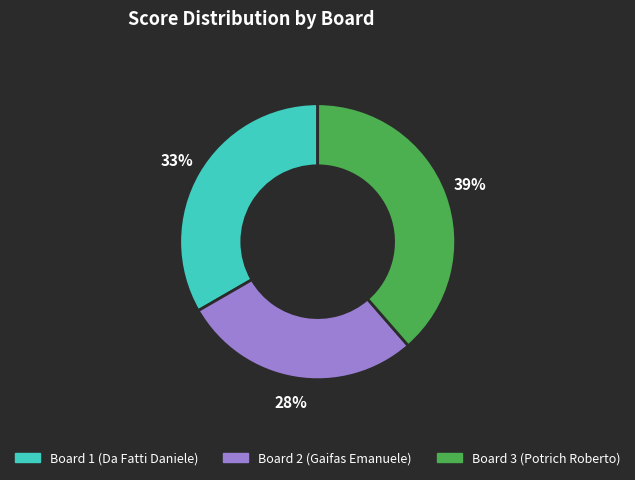

How many slices are in this pie chart?

3